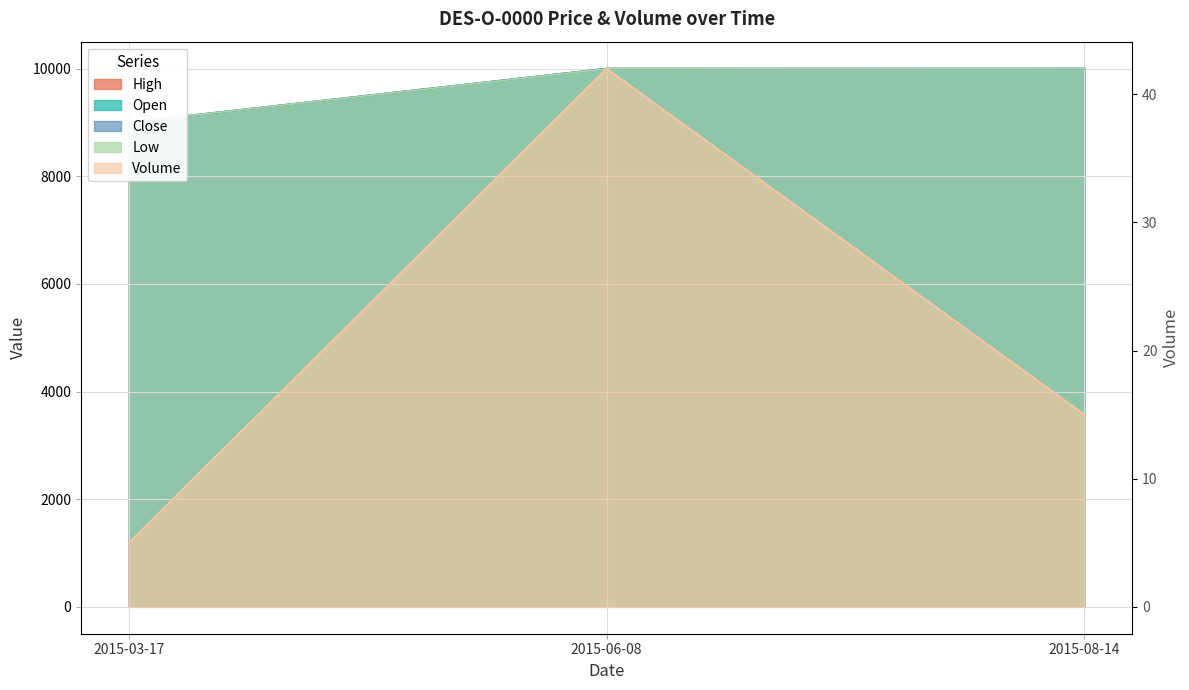

At 2015-08-14, list the series in order from smallest to largest.

Volume, Open, Close, High, Low